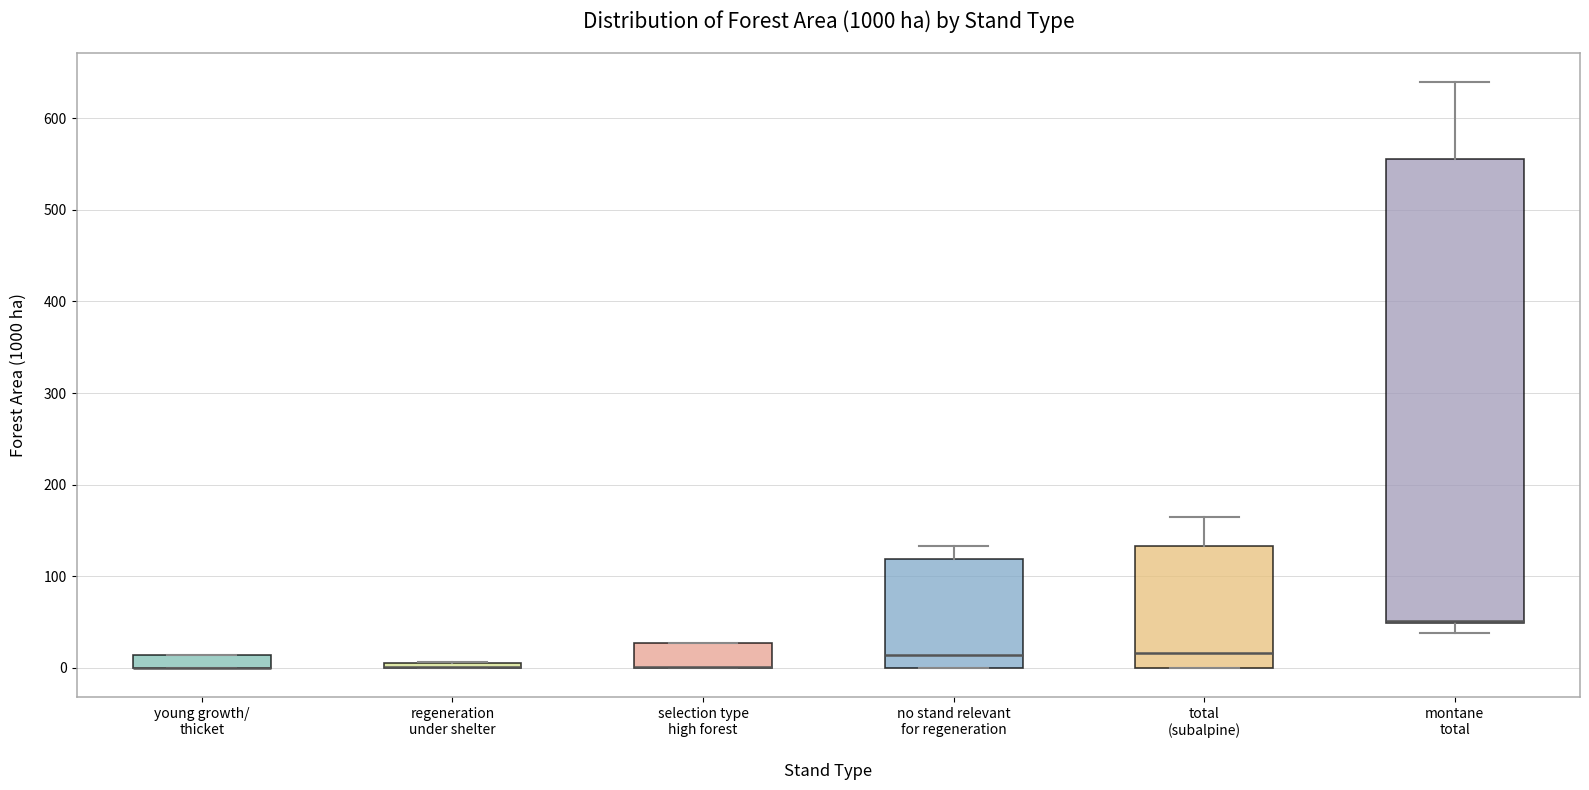

Where is the lower edge of the box for young growth/ thicket on the y-axis? The values are not printed on the chart, so give them approximately, as read against the axis.

0